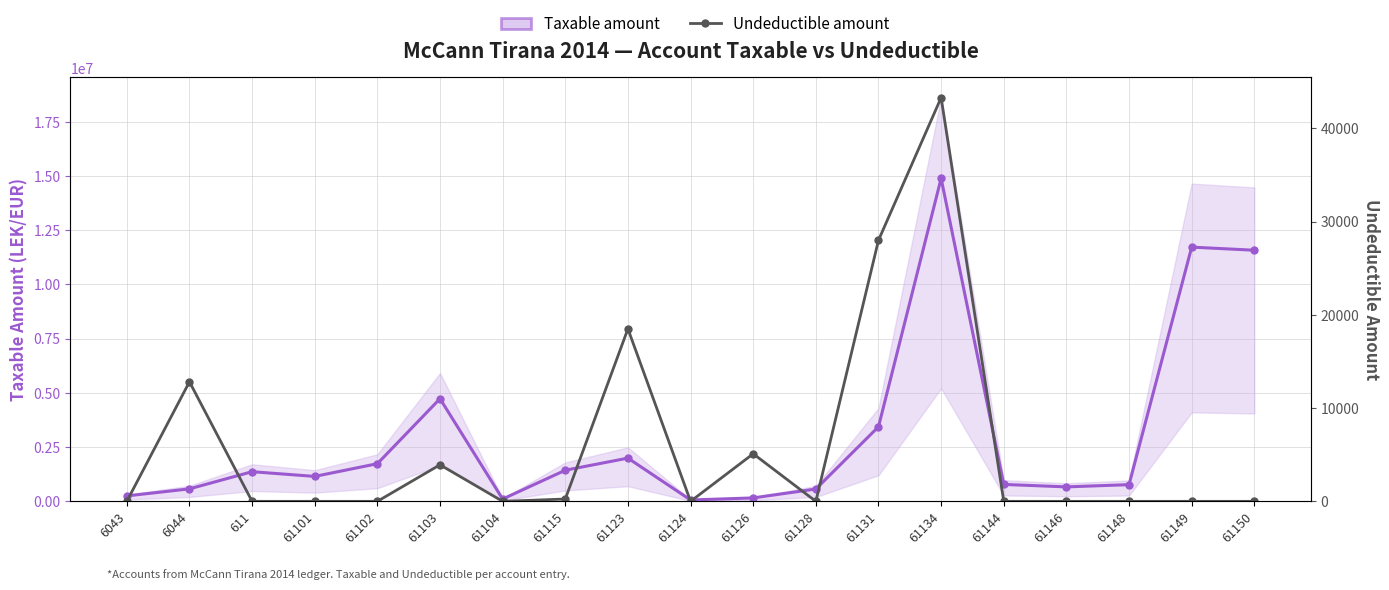

Which category has the highest value in the Undeductible amount series?

61134